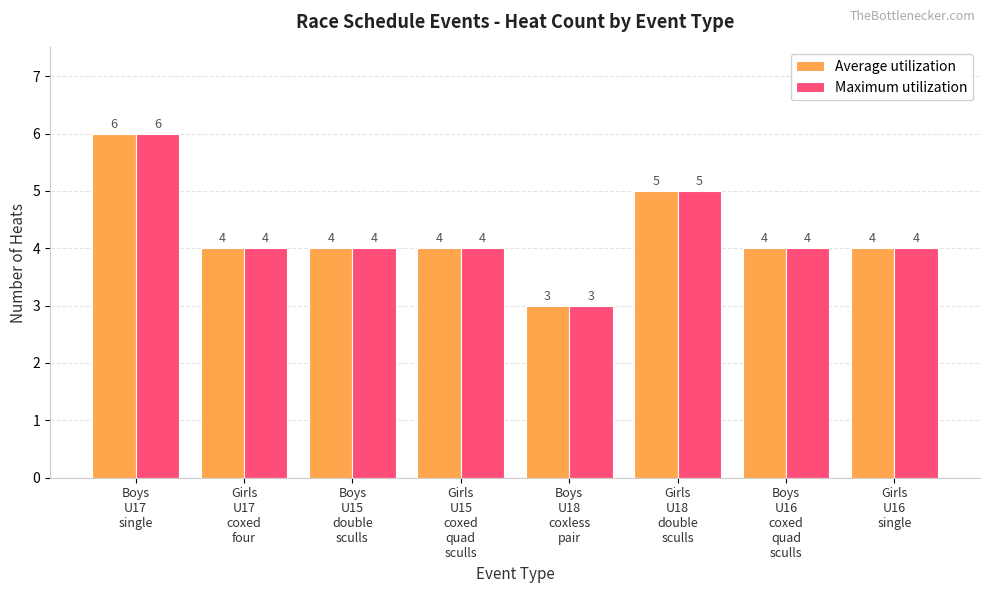

How many Average utilization values are between 4 and 5?

6